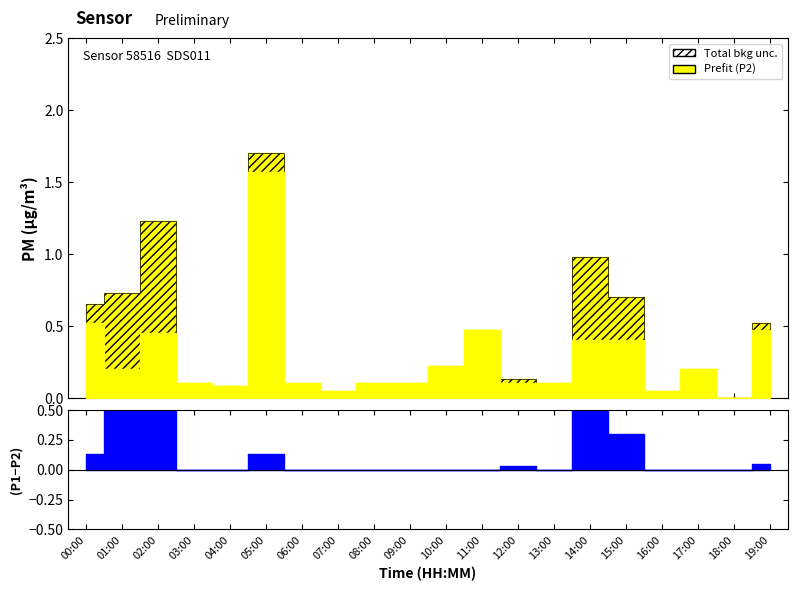

Reading left to right, what are all the values shown in this chart?

P1: 0.7	0.7	1.2	0.1	0.1	1.7	0.1	0.1	0.1	0.1	0.2	0.5	0.1	0.1	1.0	0.7	0.1	0.2	0.0	0.5
P2: 0.5	0.2	0.5	0.1	0.1	1.6	0.1	0.1	0.1	0.1	0.2	0.5	0.1	0.1	0.4	0.4	0.1	0.2	0.0	0.5